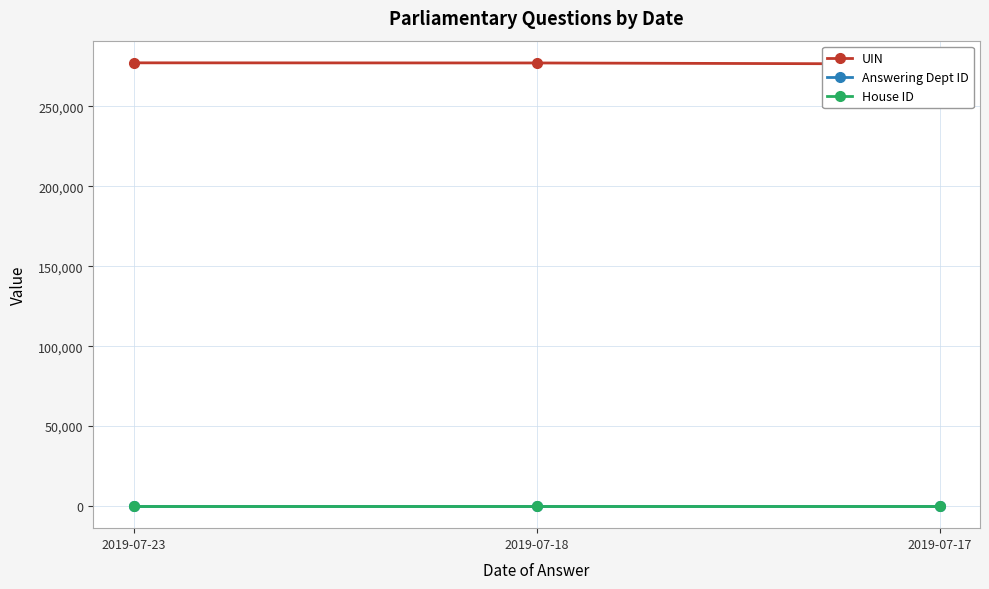

Reading left to right, extract all data points from this chart.

UIN: 2019-07-23=277300	2019-07-18=277216	2019-07-17=276562
Answering Dept ID: 2019-07-23=11	2019-07-18=11	2019-07-17=11
House ID: 2019-07-23=1	2019-07-18=1	2019-07-17=1